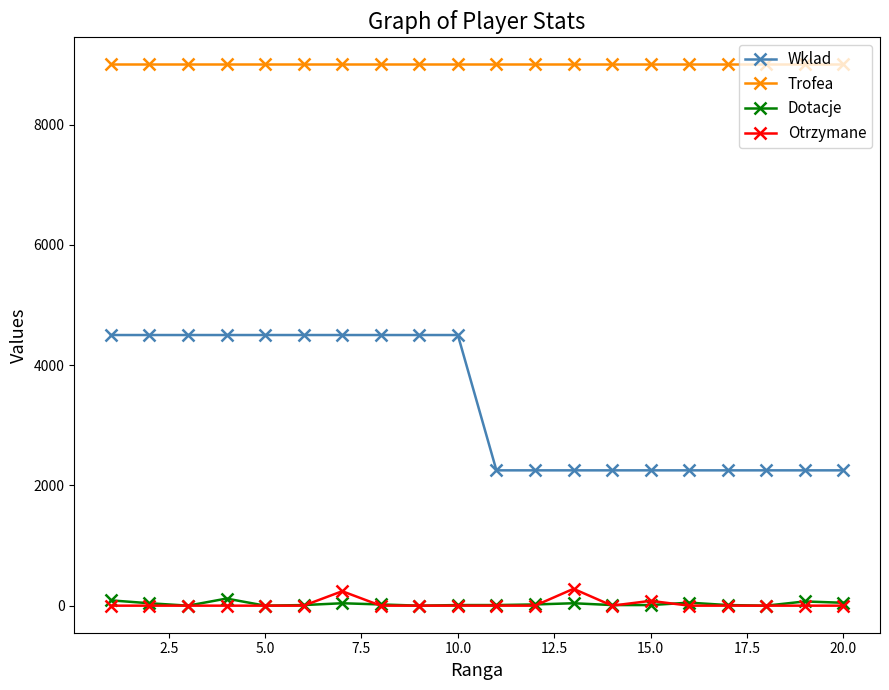

How many lines are shown in the chart?

4